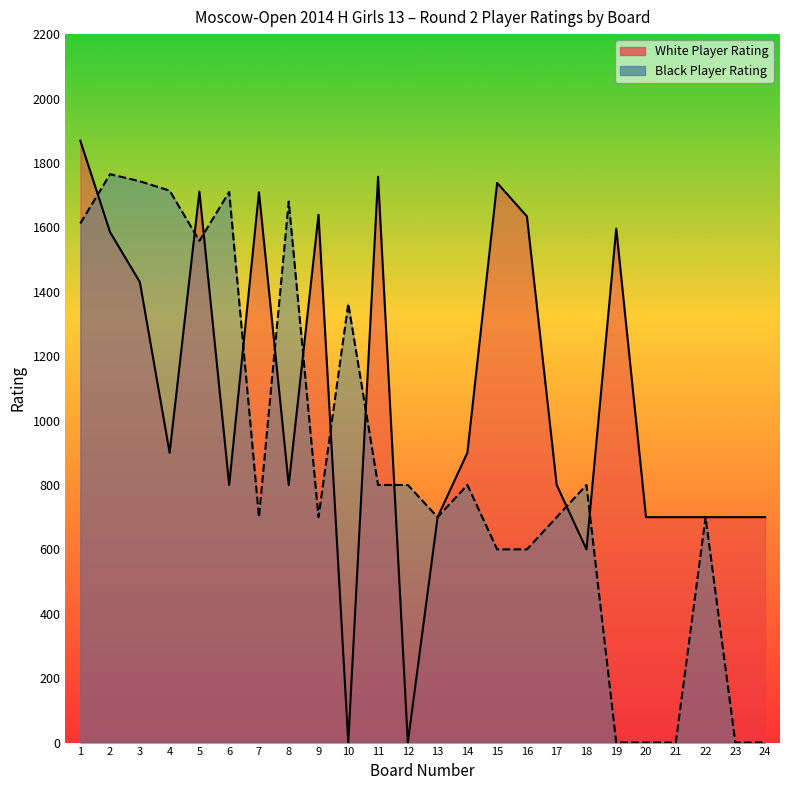

What is the average value of the White Player Rating series?

1070